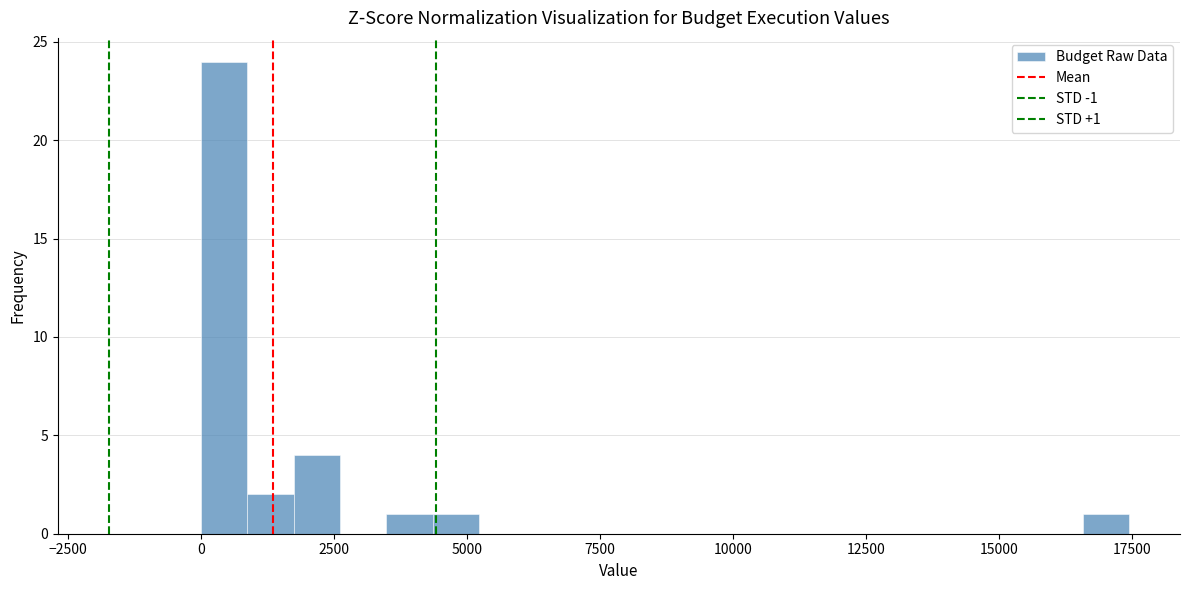

Read against the x-axis, roughly where is the centre of the tallest bar?

500